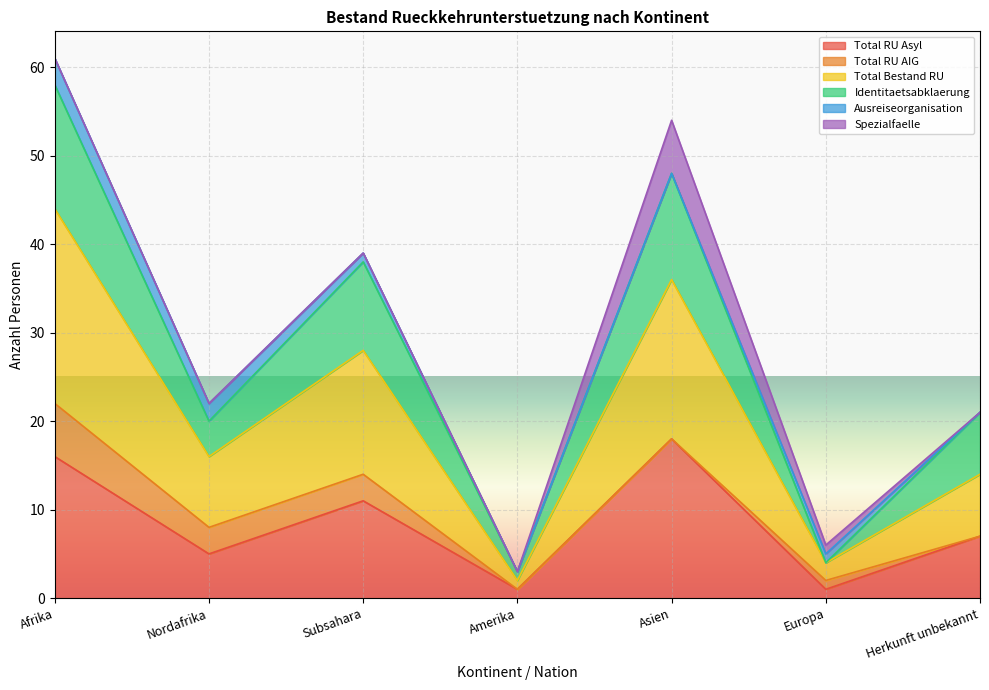

What is the maximum value for Total RU Asyl?

18